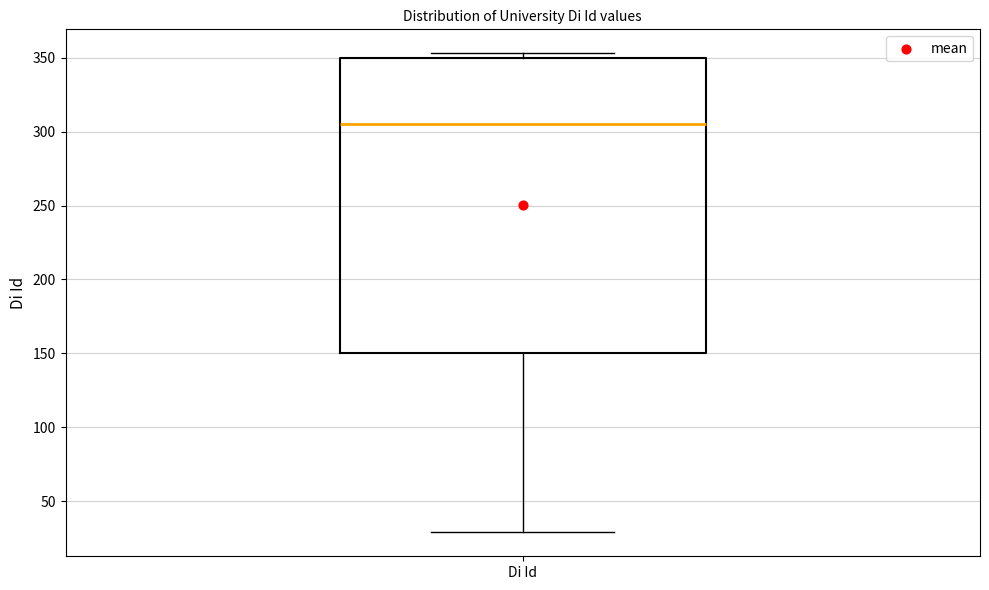

Transcribe this box plot: give where the median line is, the range the box spans, and where the two whiskers end, as read against the y-axis. The values are not printed on the chart, so give them approximately, as read against the axis.

median 305, box 150 to 350, whiskers 30 to 355